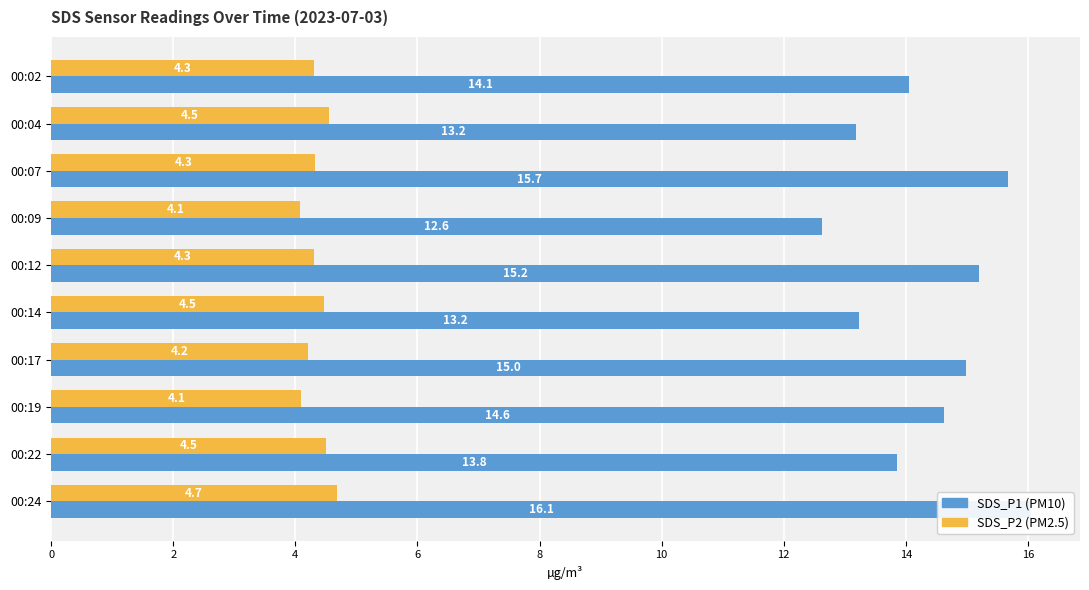

Does the chart contain any negative values?

No